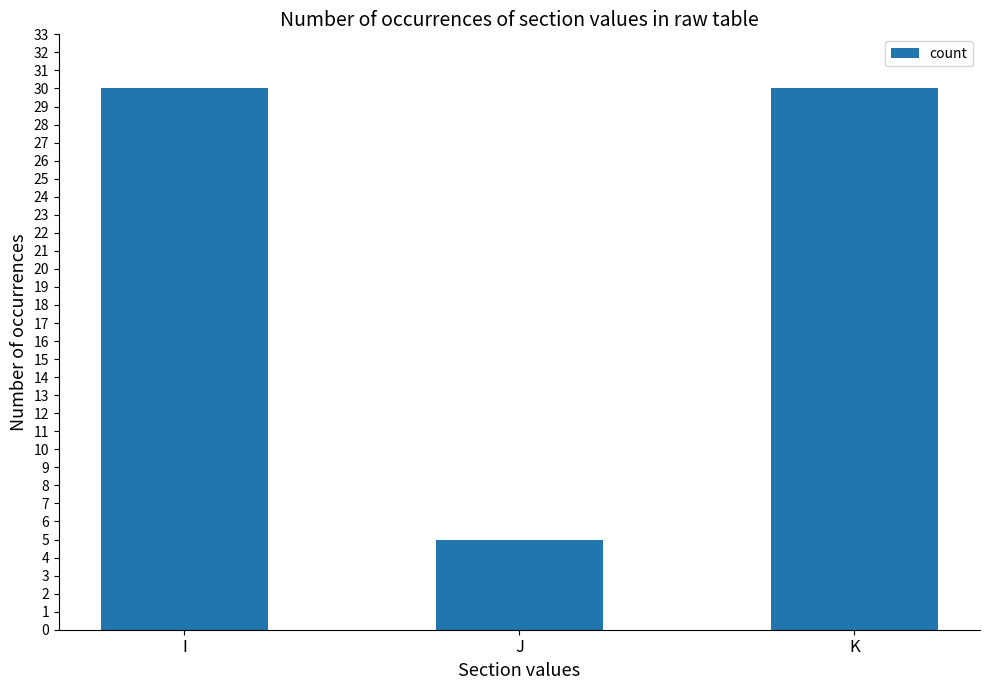

Reading left to right, list all the values displayed in this chart.

30	5	30